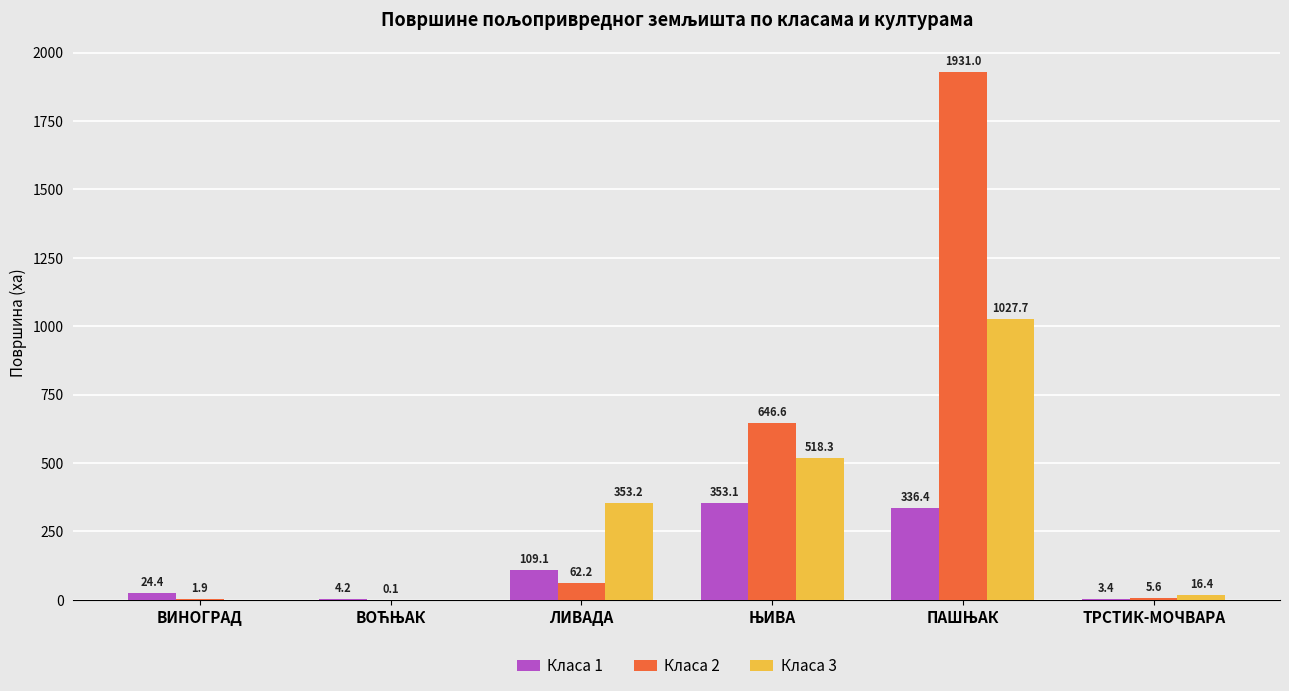

Is the value of Класа 3 at ВИНОГРАД greater than the value of Класа 1 at ВИНОГРАД?

No